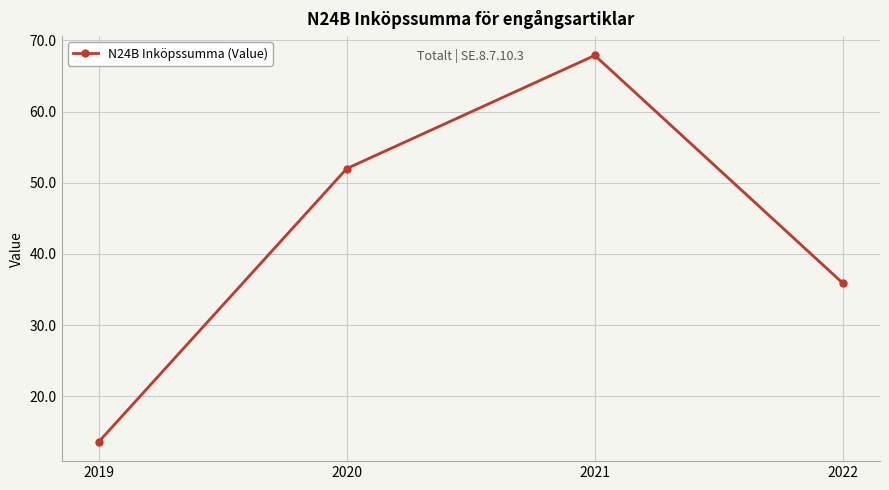

How many values are below 52?

2